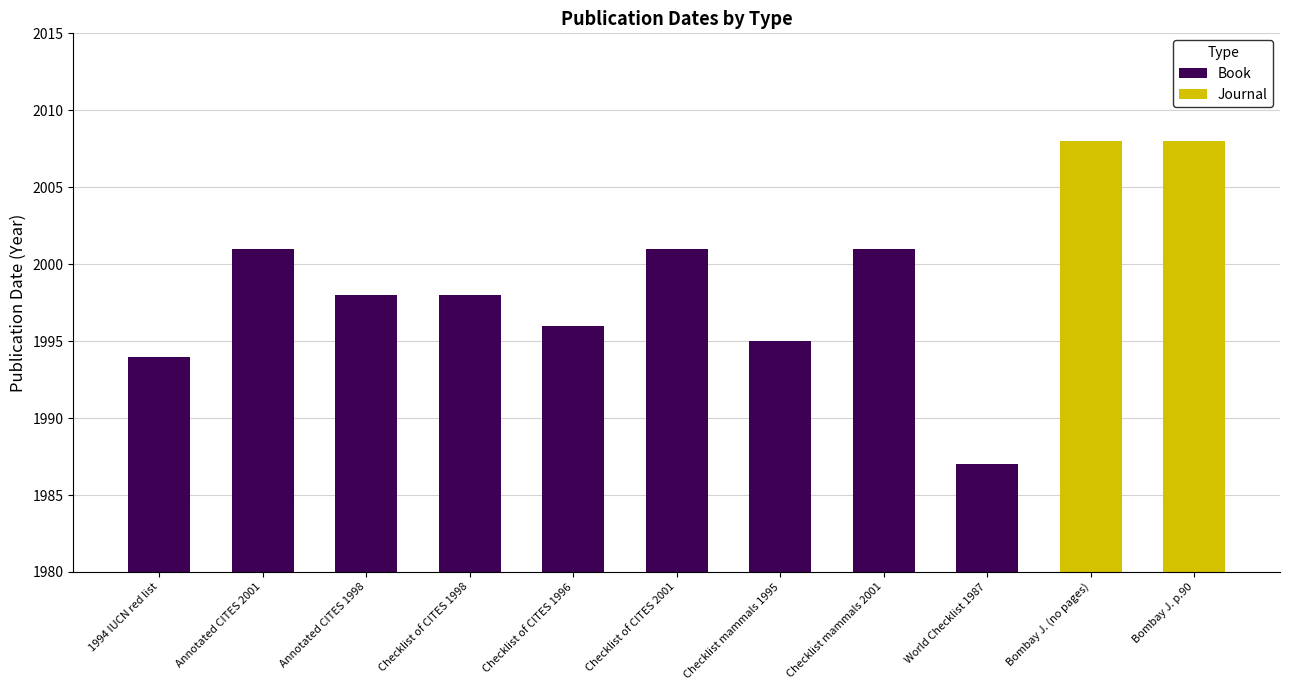

Which category has the lowest value in the Book series?

World Checklist 1987